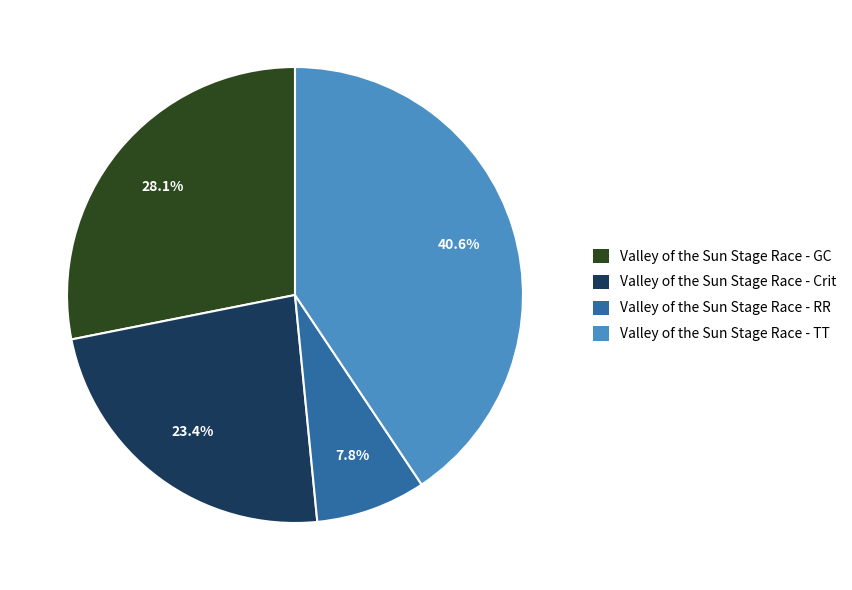

How many slices are in this pie chart?

4